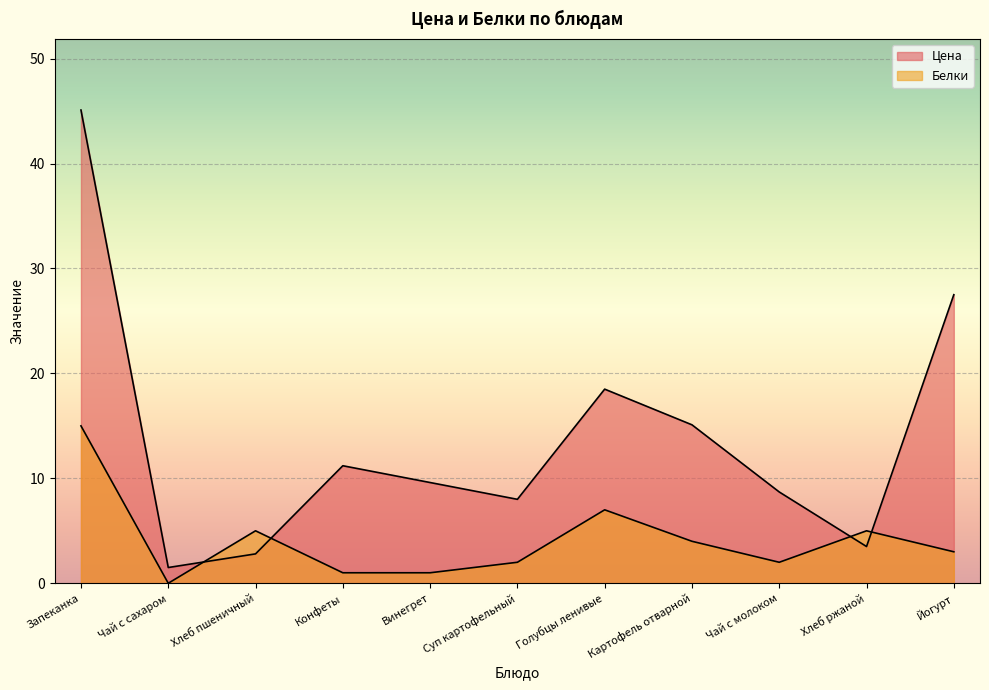

How many lines are shown in the chart?

2